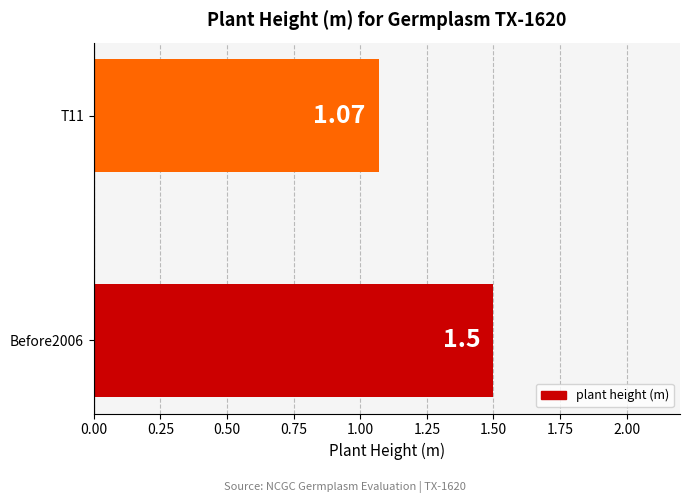

What is the difference between the maximum and minimum values?

0.4